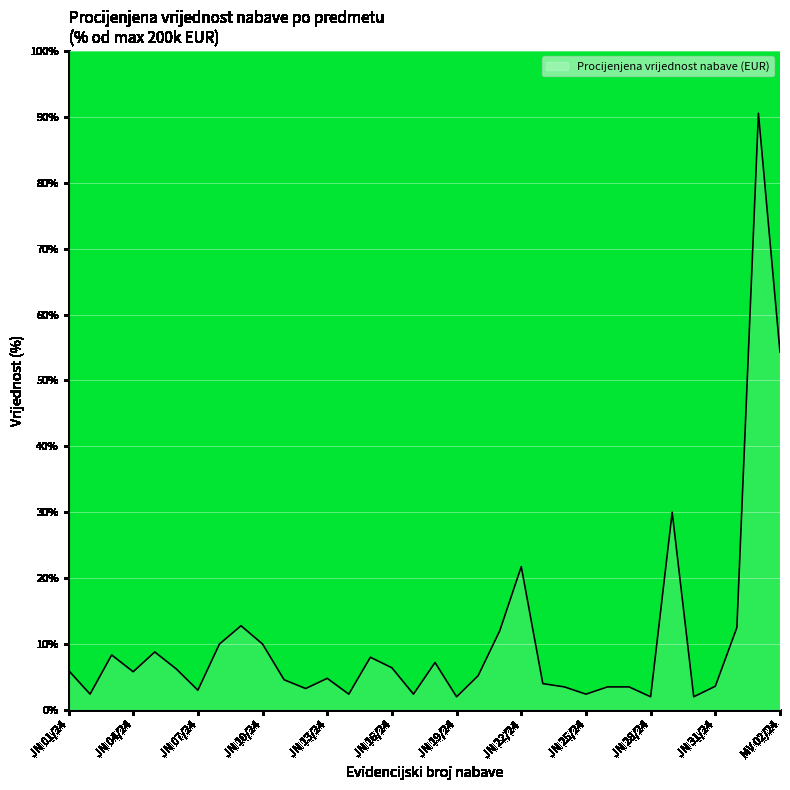

What is the maximum value shown in the chart?

90.5